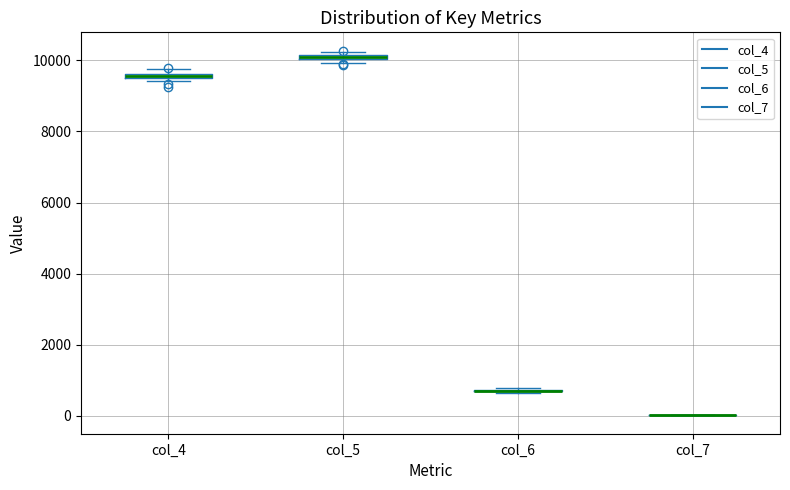

Where is the lower edge of the box for col_5 on the y-axis? The values are not printed on the chart, so give them approximately, as read against the axis.

10000